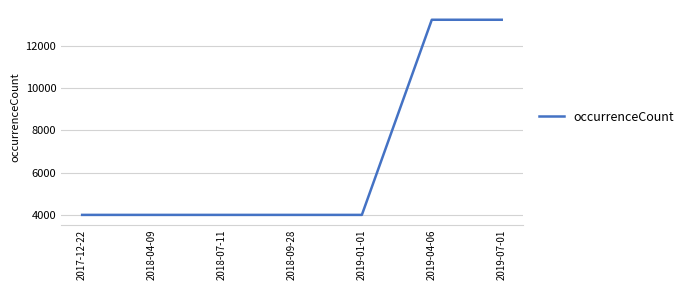

What is the smallest value displayed?

3997